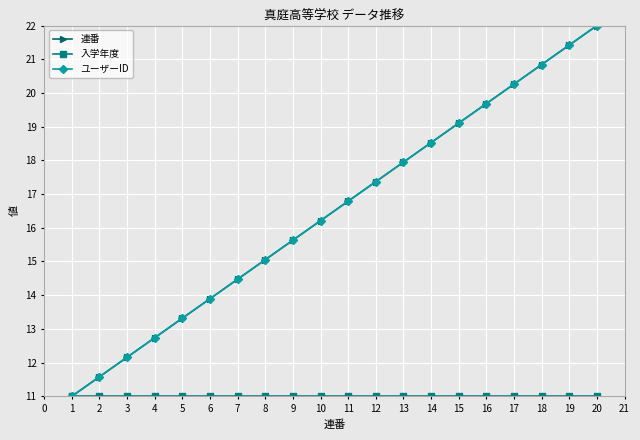

What is the total value across all series at 13?

46.9